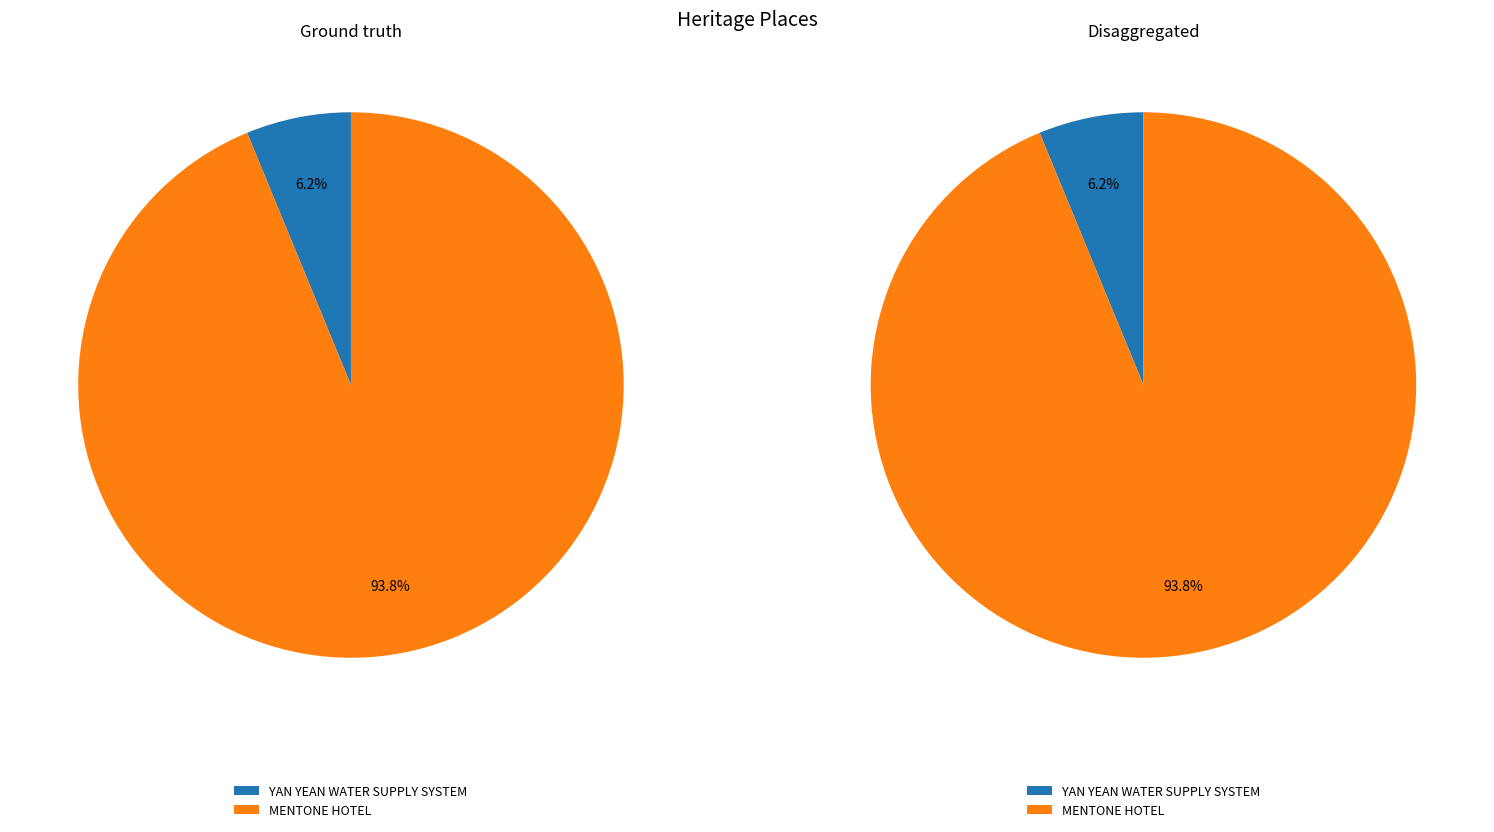

Rank the categories by value from highest to lowest.

MENTONE HOTEL, YAN YEAN WATER SUPPLY SYSTEM